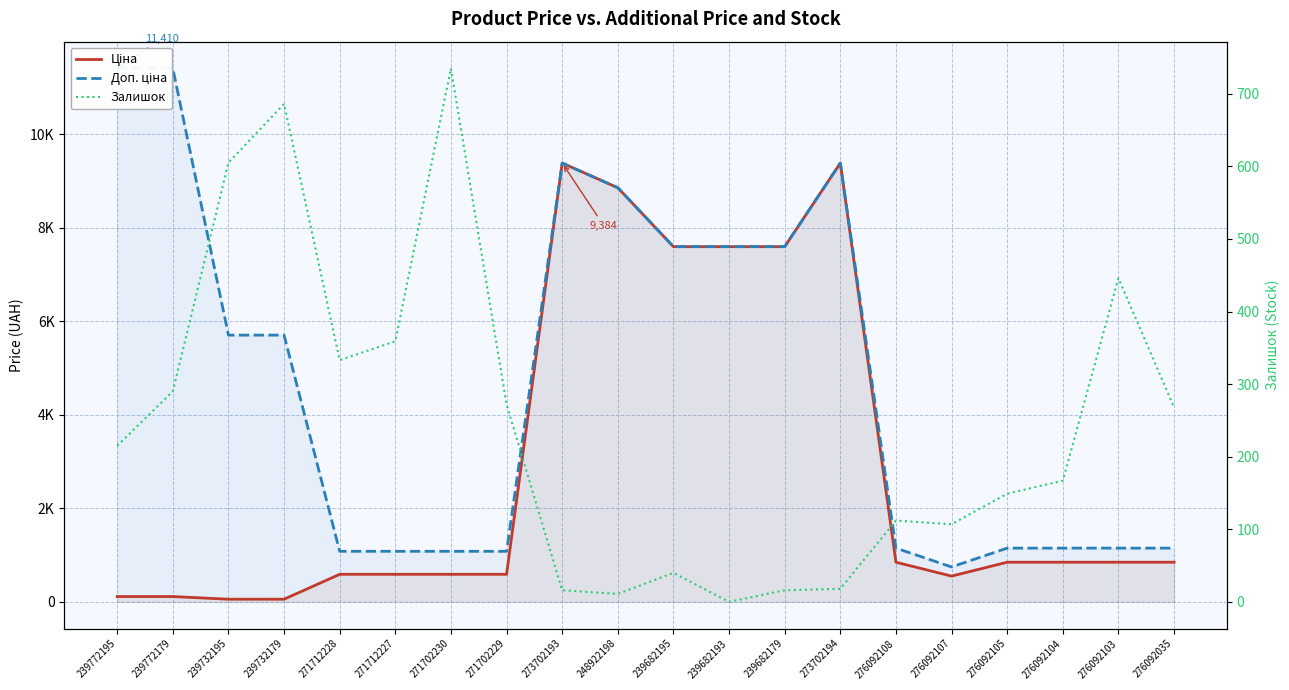

Count the number of data series in this chart.

3